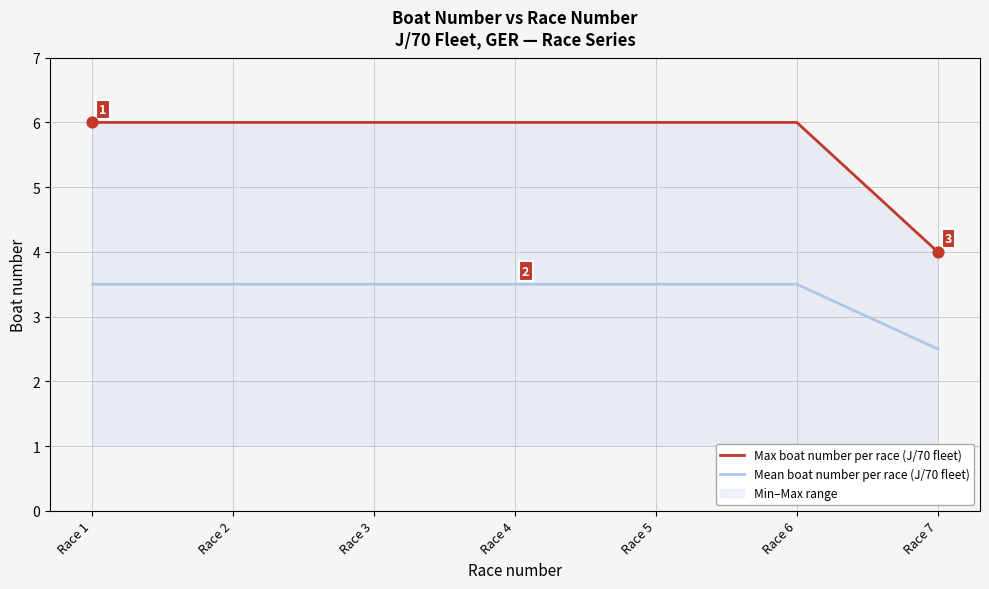

Which series has the widest spread of Y values?

Max boat number per race (J/70 fleet)